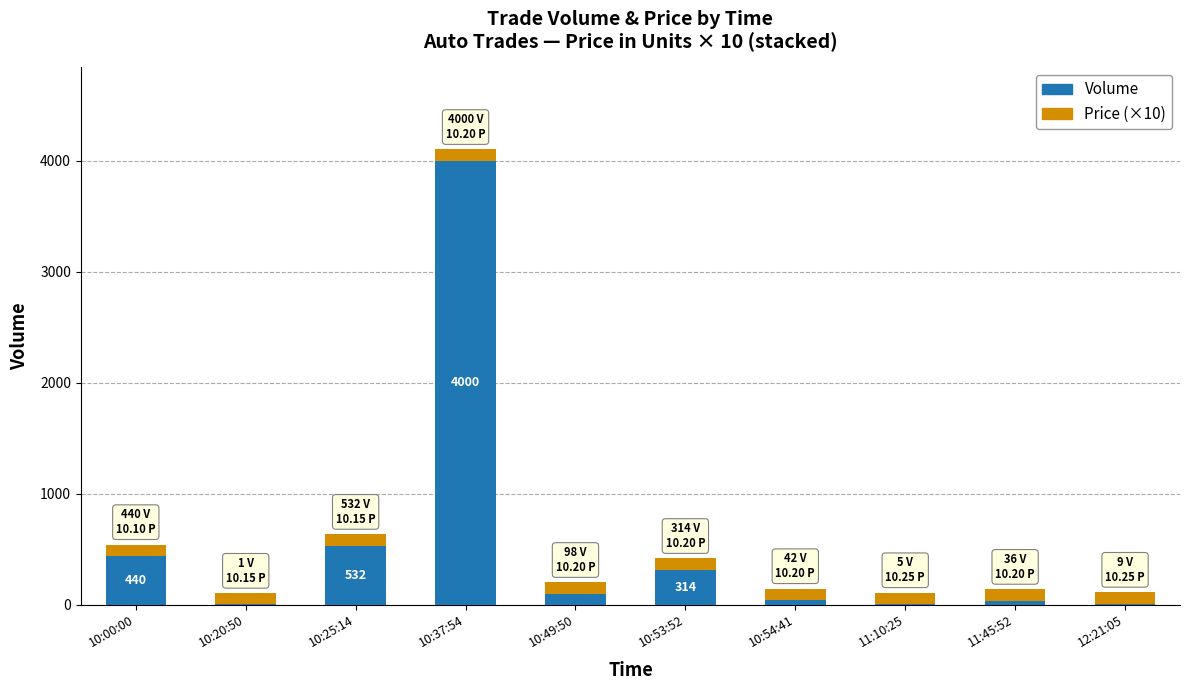

Where is Volume nearest to the value 2000?

10:25:14